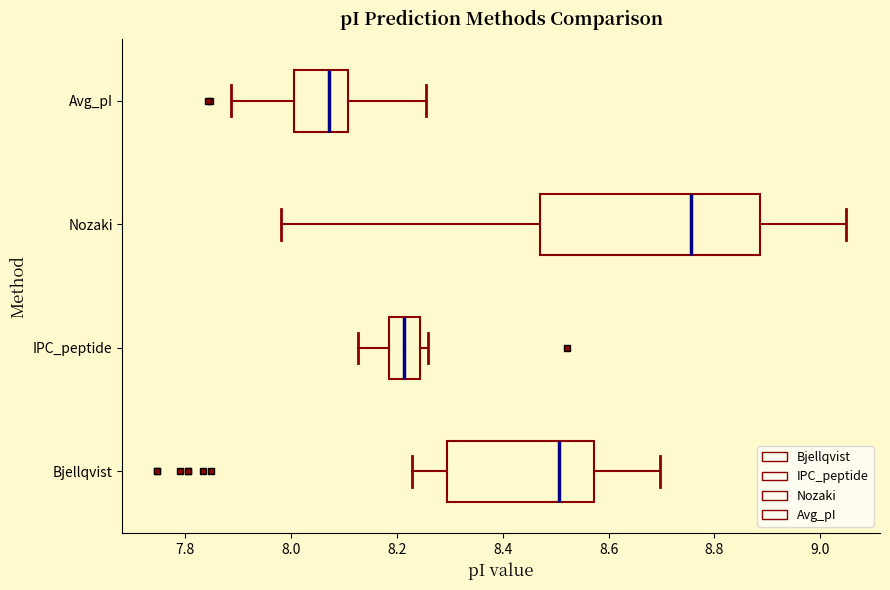

Reading bottom to top, transcribe this box plot: for each box, give where its median line is, the range the box spans, and where its two whiskers end, as read against the x-axis. The values are not printed on the chart, so give them approximately, as read against the axis.

Bjellqvist: median 8.50, box 8.30 to 8.58, whiskers 8.22 to 8.70
IPC_peptide: median 8.22, box 8.18 to 8.24, whiskers 8.12 to 8.26
Nozaki: median 8.76, box 8.48 to 8.88, whiskers 7.98 to 9.04
Avg_pI: median 8.08, box 8.00 to 8.10, whiskers 7.88 to 8.26